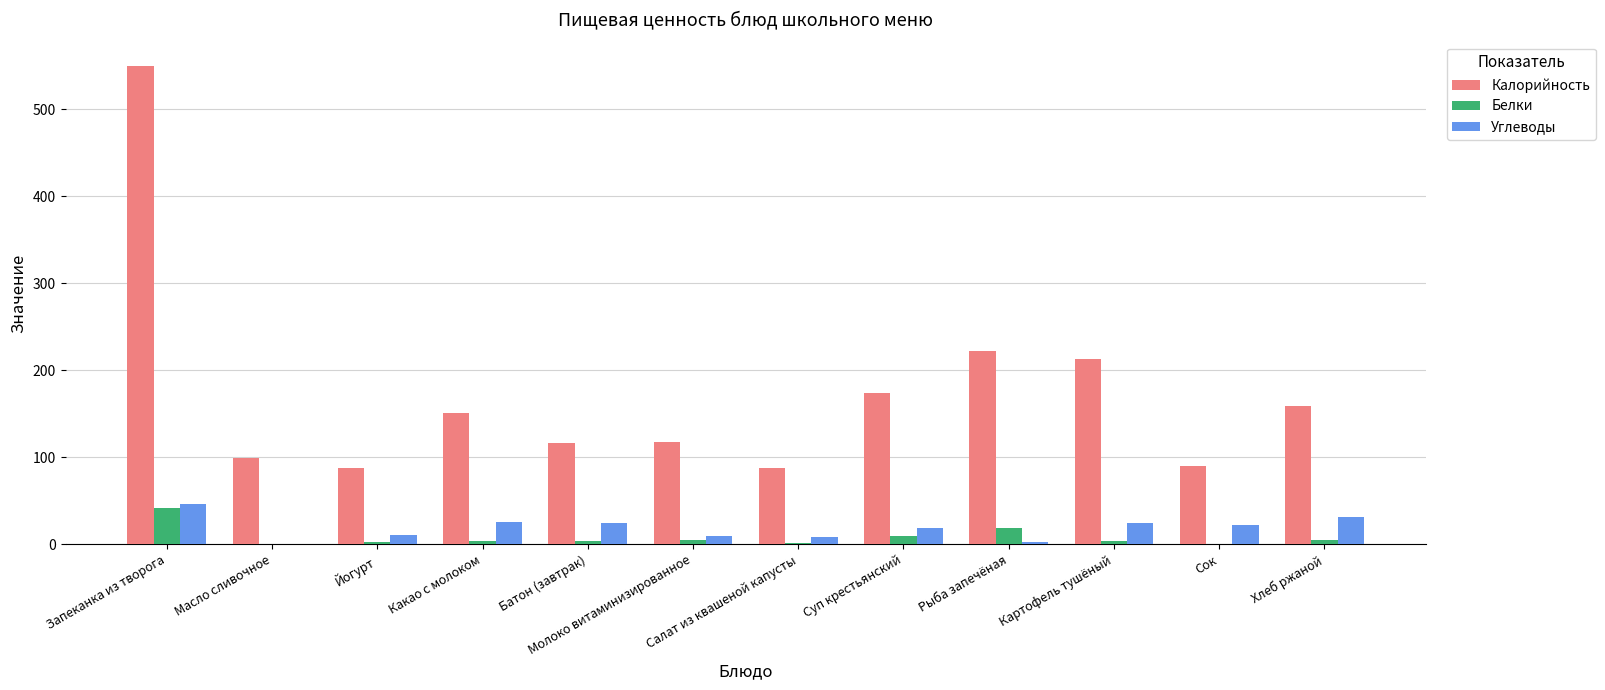

At which label does Калорийность reach its peak?

Запеканка из творога